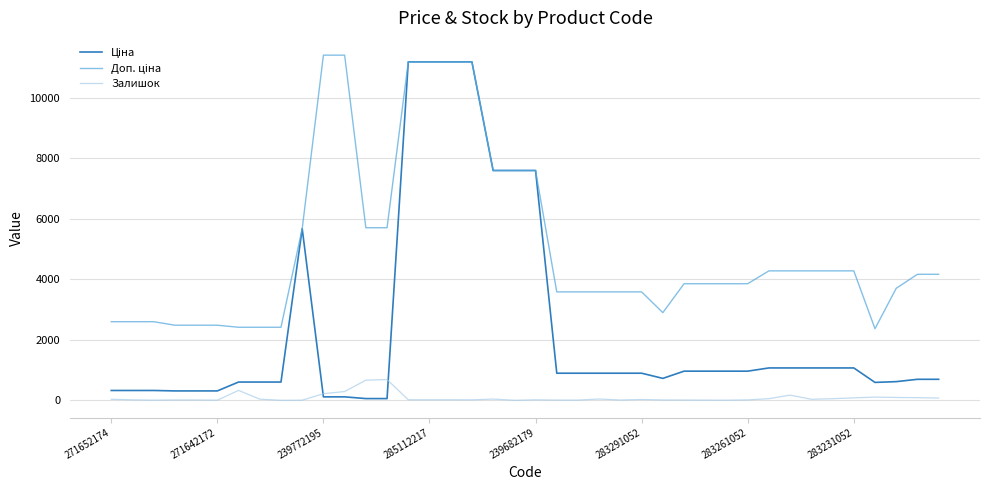

Is this an area chart (filled region under the line)?

No